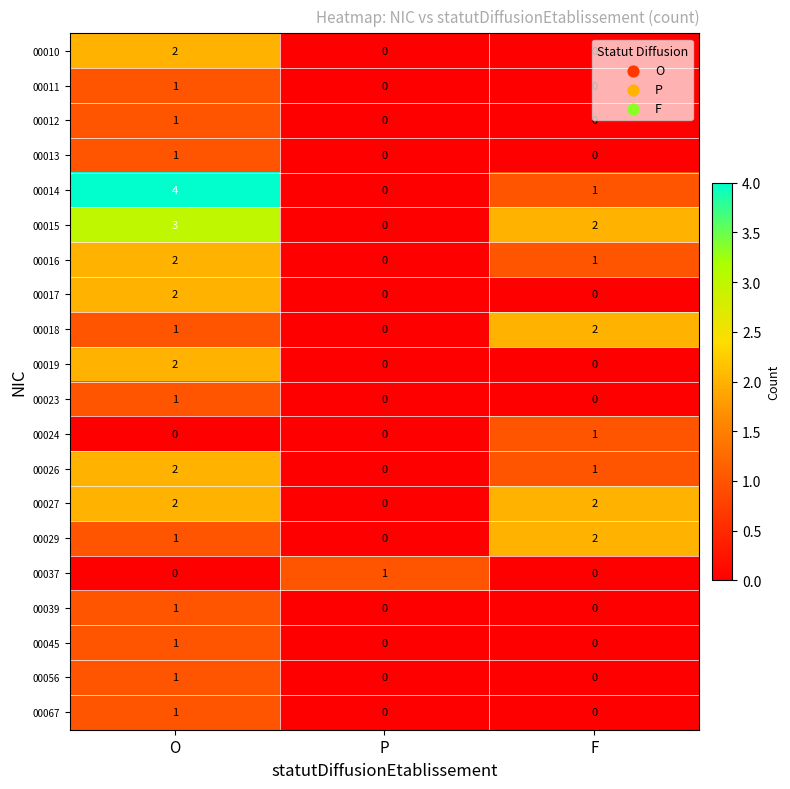

Which series has the widest spread of values?

00014